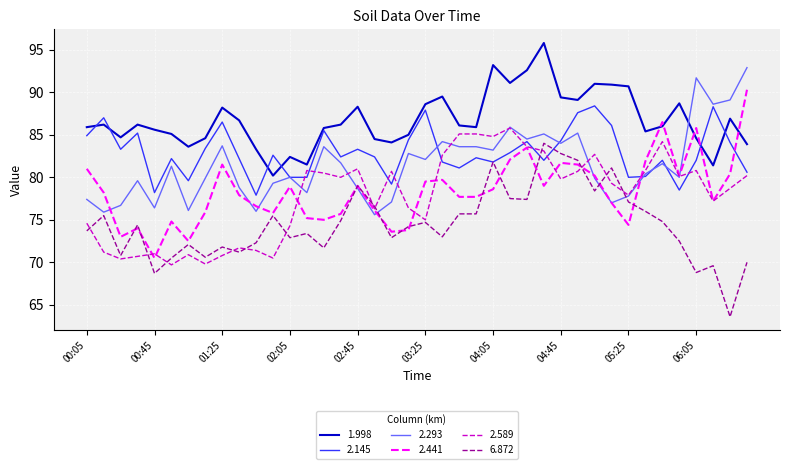

Rank the series by their maximum value, from lowest to highest.

6.872, 2.589, 2.145, 2.441, 2.293, 1.998